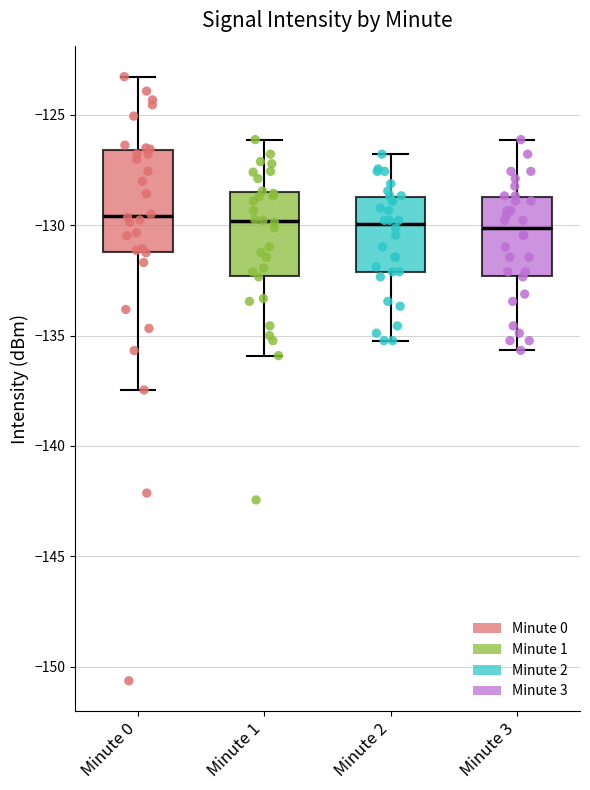

Reading left to right, transcribe this box plot: for each box, give where its median line is, the range the box spans, and where its two whiskers end, as read against the y-axis. The values are not printed on the chart, so give them approximately, as read against the axis.

Minute 0: median -129.5, box -131.0 to -126.5, whiskers -137.5 to -123.5
Minute 1: median -130.0, box -132.5 to -128.5, whiskers -136.0 to -126.0
Minute 2: median -130.0, box -132.0 to -128.5, whiskers -135.0 to -127.0
Minute 3: median -130.0, box -132.5 to -128.5, whiskers -135.5 to -126.0